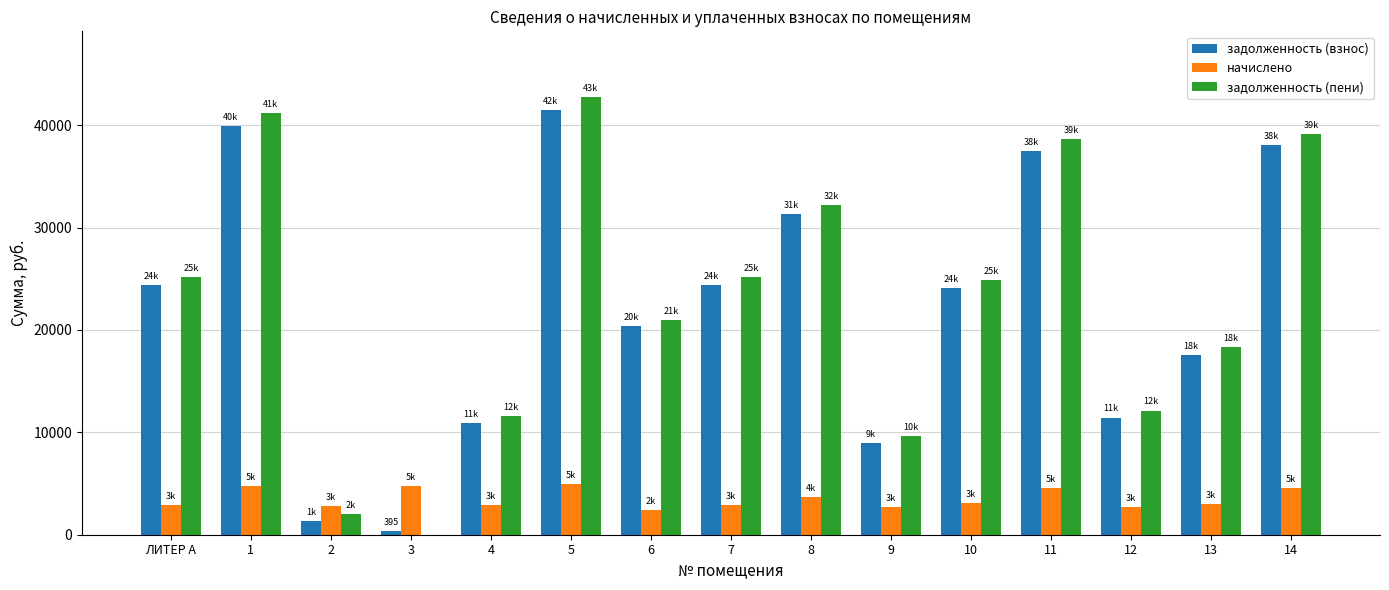

What is the sum of all задолженность (взнос) values?

332248.2